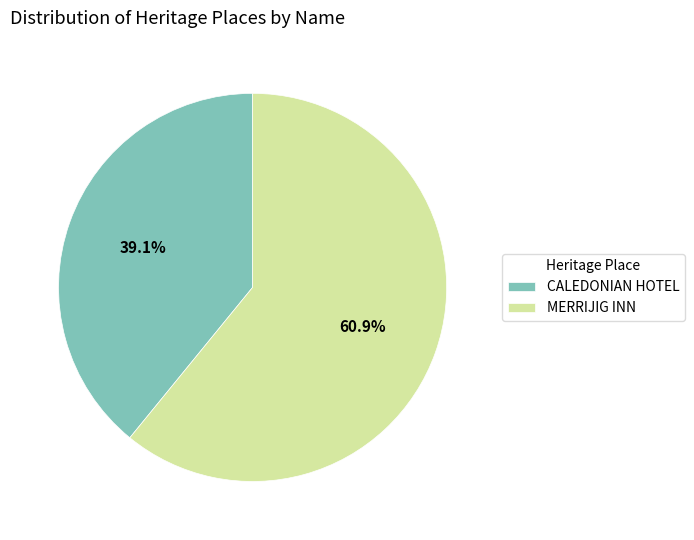

Is it true that MERRIJIG INN is 61% of the pie?

True